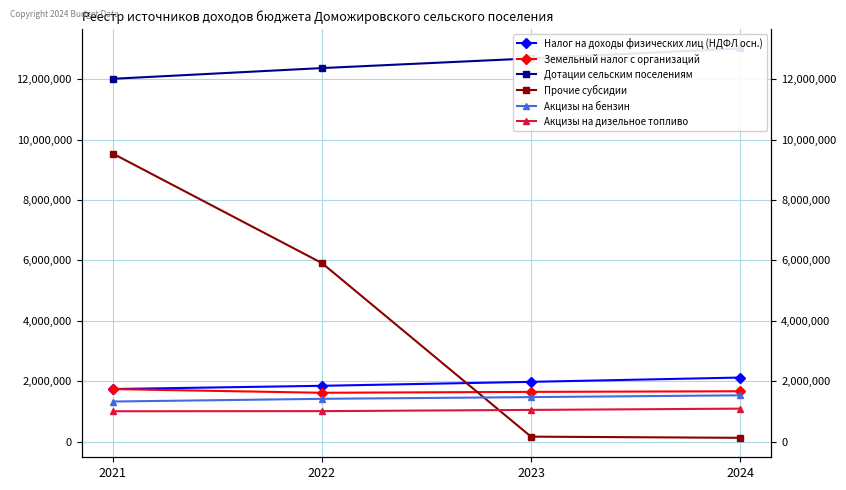

Is the value of Прочие субсидии at 2024 greater than the value of Земельный налог с организаций at 2023?

No